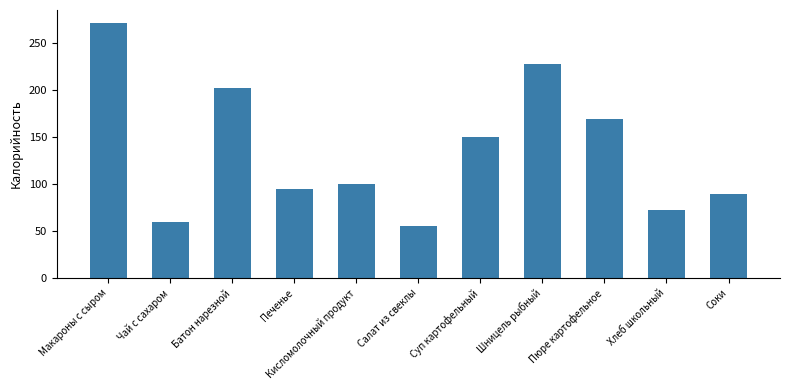

The value at Пюре картофельное is 169.2. True or false?

True